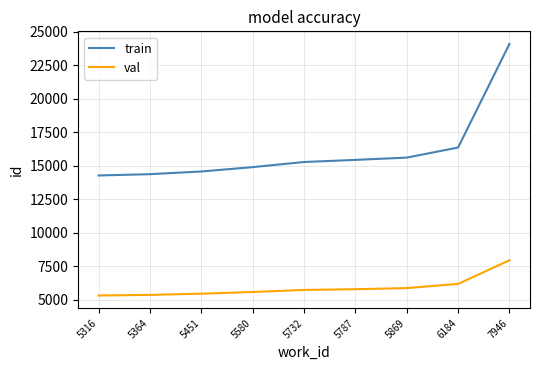

True or false: val has a value of 9723 at 5732.

False